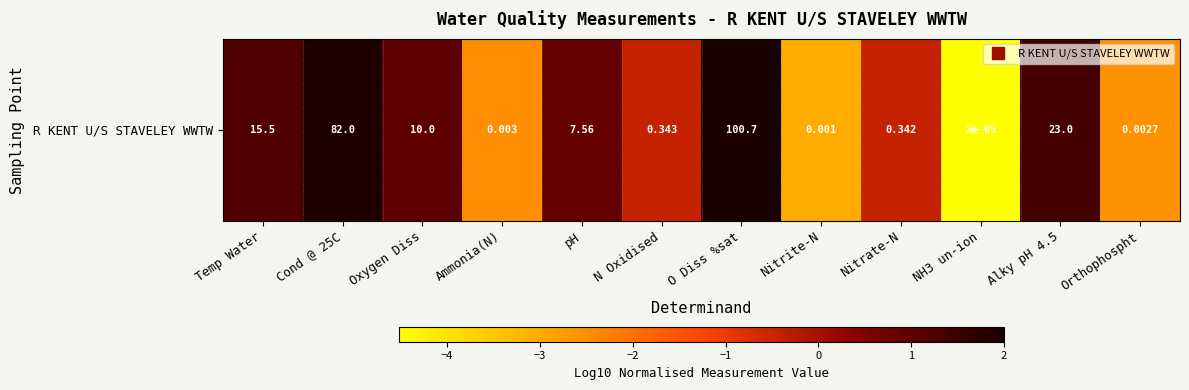

Rank the categories by value from highest to lowest.

O Diss %sat, Cond @ 25C, Alky pH 4.5, Temp Water, Oxygen Diss, pH, N Oxidised, Nitrate-N, Ammonia(N), Orthophospht, Nitrite-N, NH3 un-ion